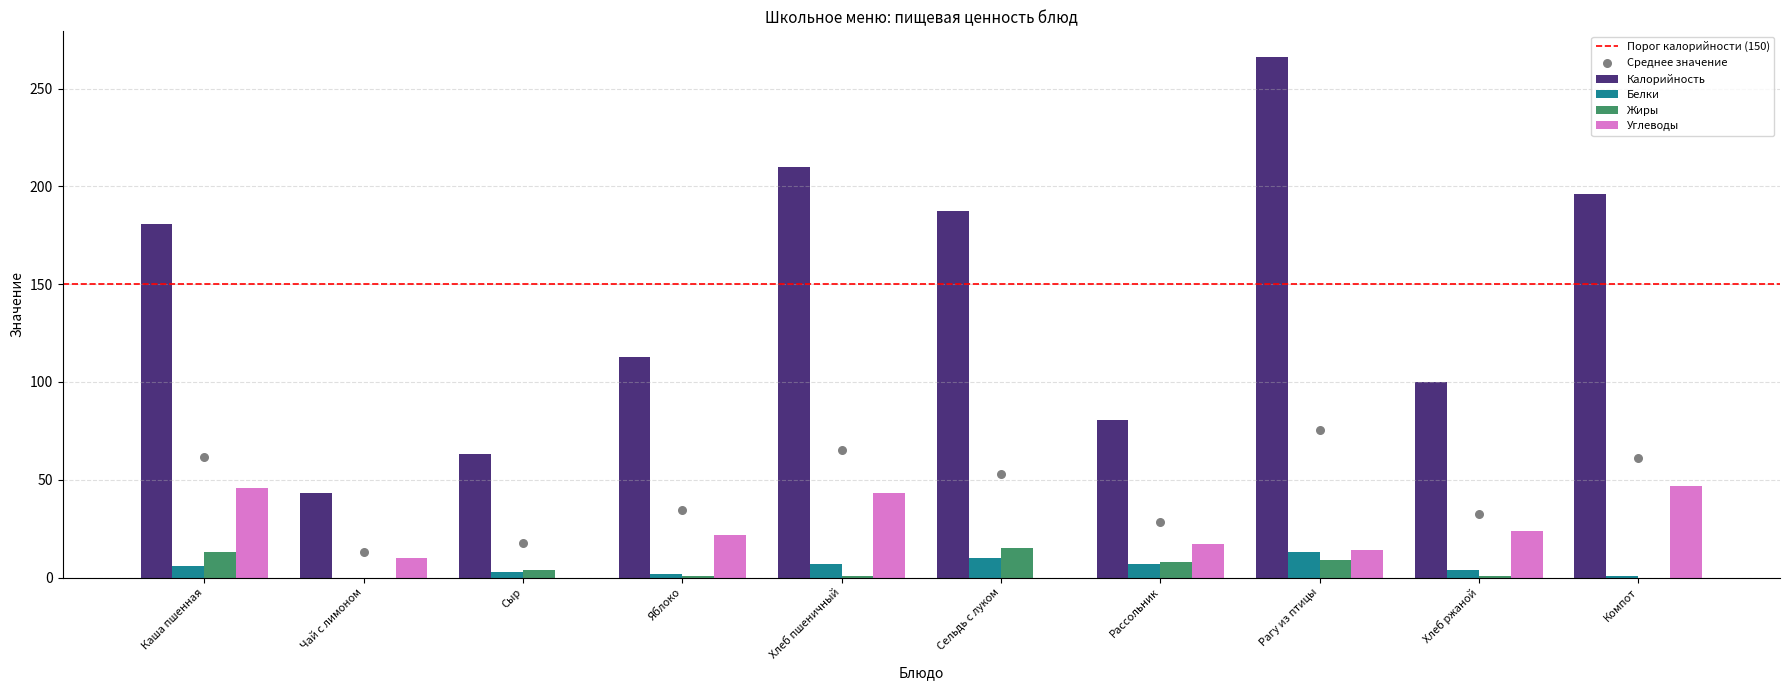

At how many categories does at least one series exceed 65?

8